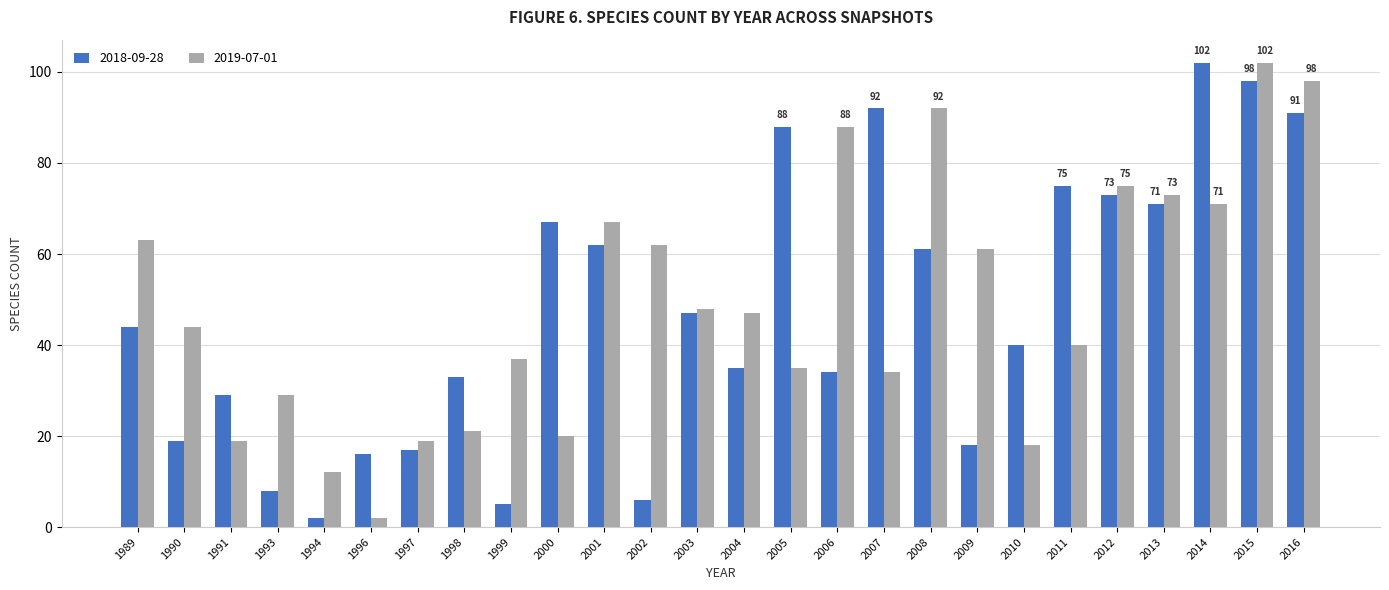

Reading left to right, list all the values displayed in this chart.

2018-09-28: 1989=44	1990=19	1991=29	1993=8	1994=2	1996=16	1997=17	1998=33	1999=5	2000=67	2001=62	2002=6	2003=47	2004=35	2005=88	2006=34	2007=92	2008=61	2009=18	2010=40	2011=75	2012=73	2013=71	2014=102	2015=98	2016=91
2019-07-01: 1989=63	1990=44	1991=19	1993=29	1994=12	1996=2	1997=19	1998=21	1999=37	2000=20	2001=67	2002=62	2003=48	2004=47	2005=35	2006=88	2007=34	2008=92	2009=61	2010=18	2011=40	2012=75	2013=73	2014=71	2015=102	2016=98